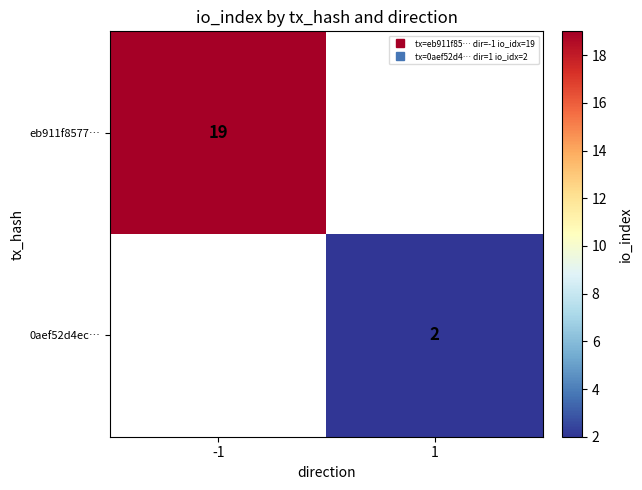

What is the lowest value of the eb911f8577… series?

19.0